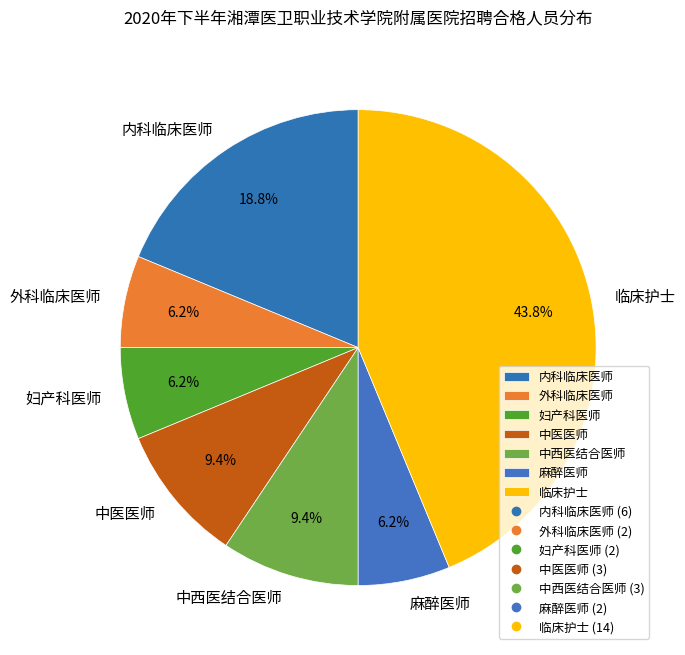

Do 外科临床医师 and 麻醉医师 together represent more than half of the pie?

No